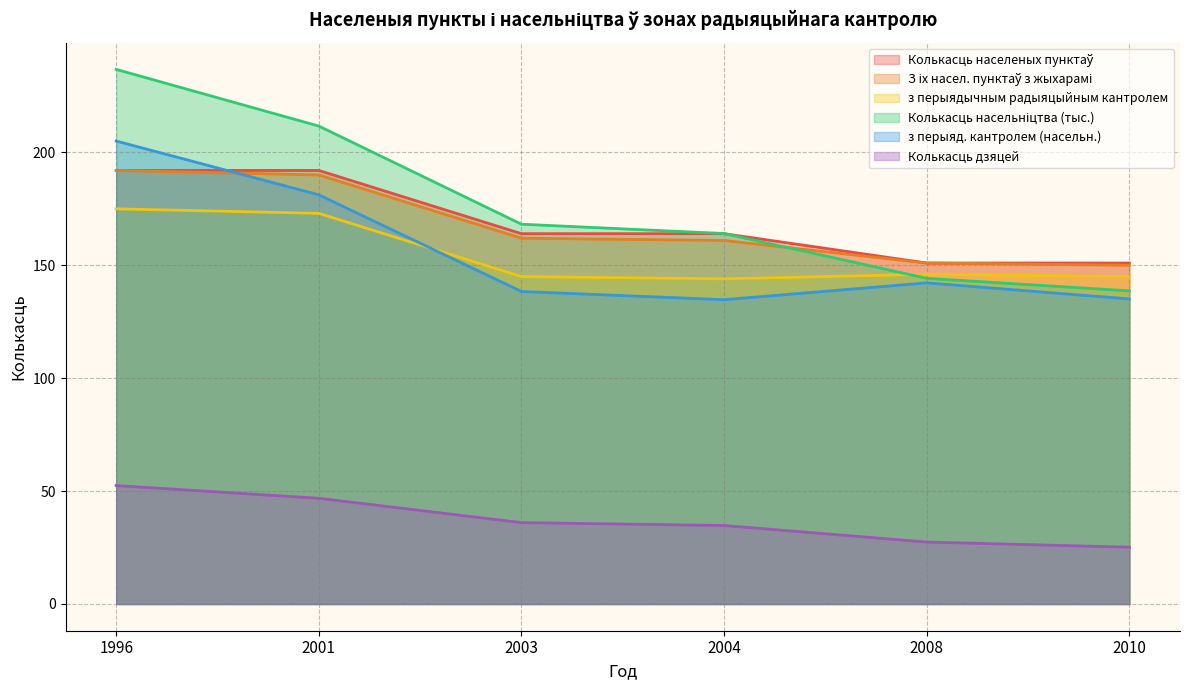

At 2003, list the series in order from smallest to largest.

Колькасць дзяцей, з перыяд. кантролем (насельн.), з перыядычным радыяцыйным кантролем, З іх насел. пунктаў з жыхарамі, Колькасць населеных пунктаў, Колькасць насельніцтва (тыс.)